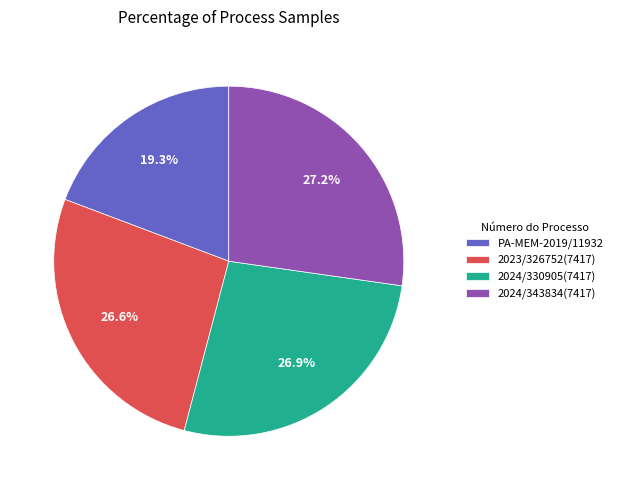

To the nearest percent, what portion does 2024/330905(7417) represent?

27%